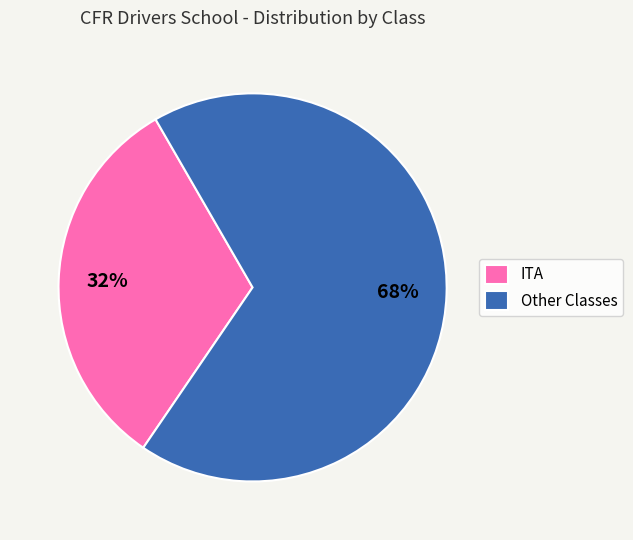

Is the sum of Other Classes and ITA greater than half?

Yes